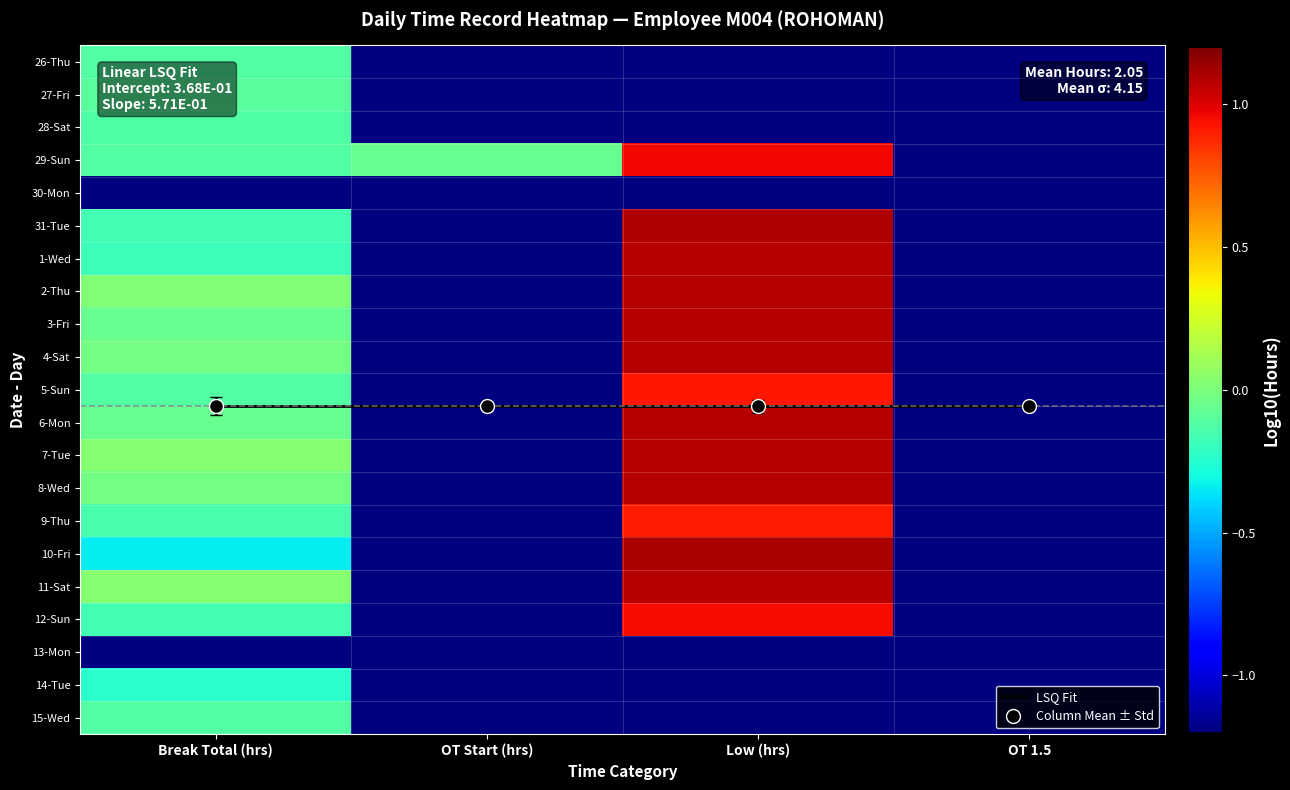

What is the difference between the maximum and second lowest values in the 26-Thu series?

0.8